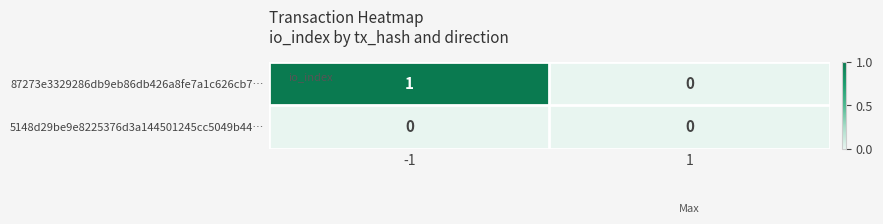

Is the value of 87273e3329286db9eb86db426a8fe7a1c626cb7… at -1 greater than the value of 5148d29be9e8225376d3a144501245cc5049b44… at -1?

Yes